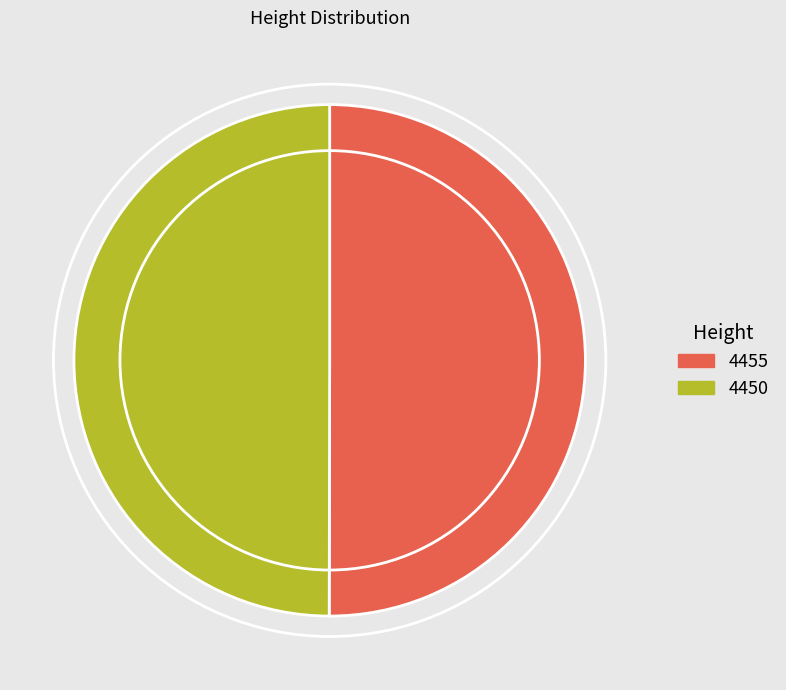

How many slices are in this pie chart?

2